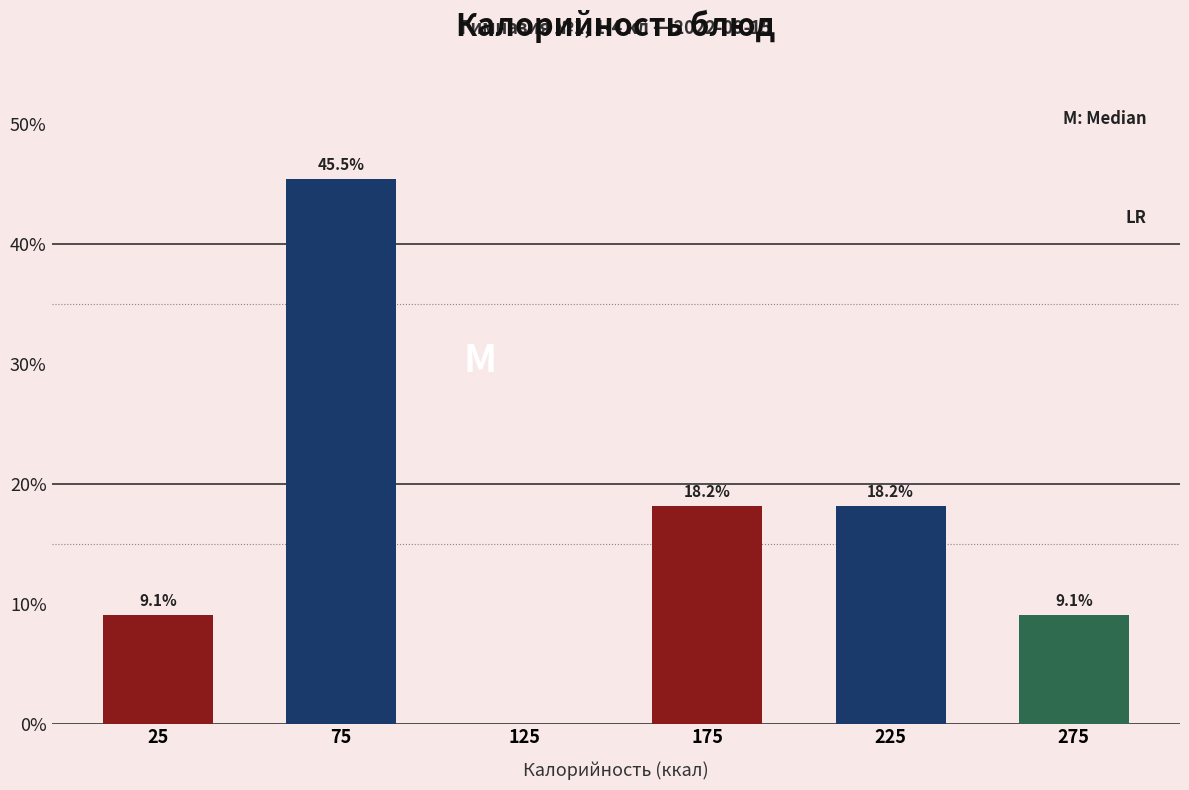

Which range on the x-axis has the tallest bar?

50 to 100